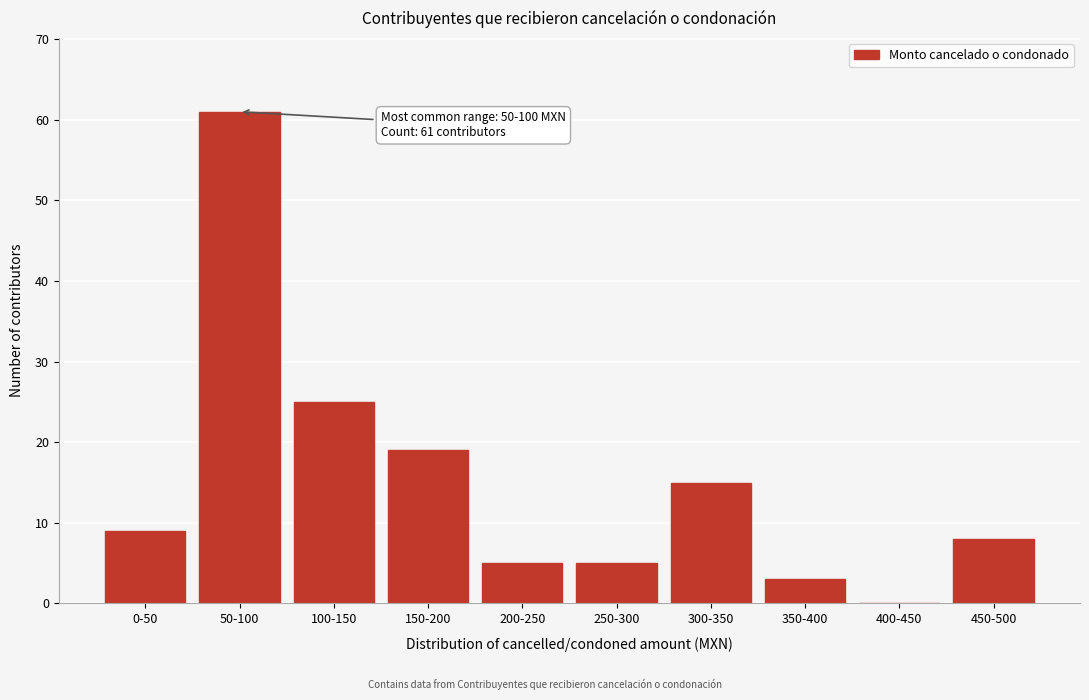

Reading left to right, list all the values displayed in this chart.

0-50=9	50-100=61	100-150=25	150-200=19	200-250=5	250-300=5	300-350=15	350-400=3	400-450=0	450-500=8